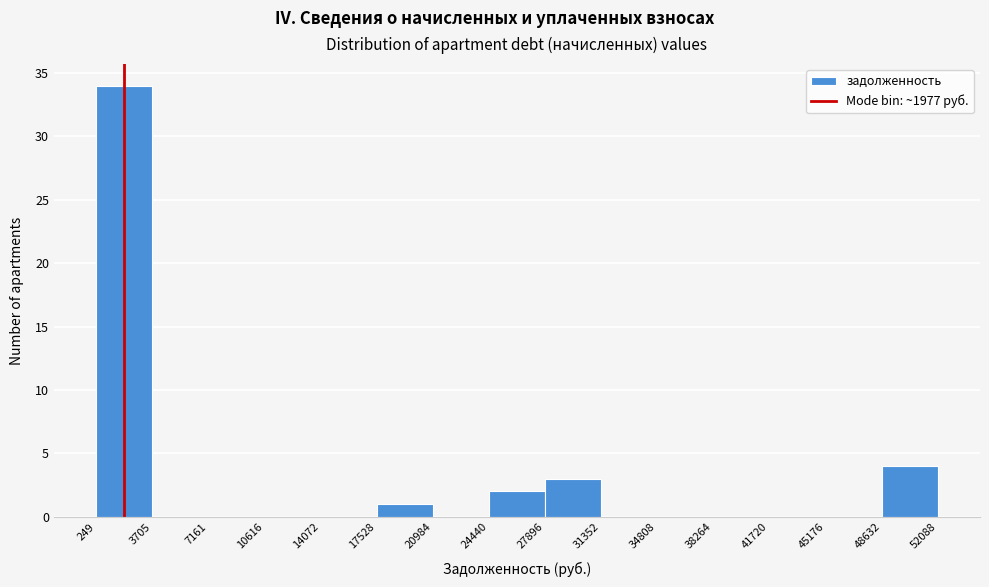

Reading left to right, list every bar in this chart as the range it spans on the x-axis followed by its height. The values are not printed on the chart, so give them approximately, as read against the axis.

249 to 3705: 34
3705 to 7161: 0
7161 to 10616: 0
10616 to 14072: 0
14072 to 17528: 0
17528 to 20984: 1
20984 to 24440: 0
24440 to 27896: 2
27896 to 31352: 3
31352 to 34808: 0
34808 to 38264: 0
38264 to 41720: 0
41720 to 45176: 0
45176 to 48632: 0
48632 to 52088: 4